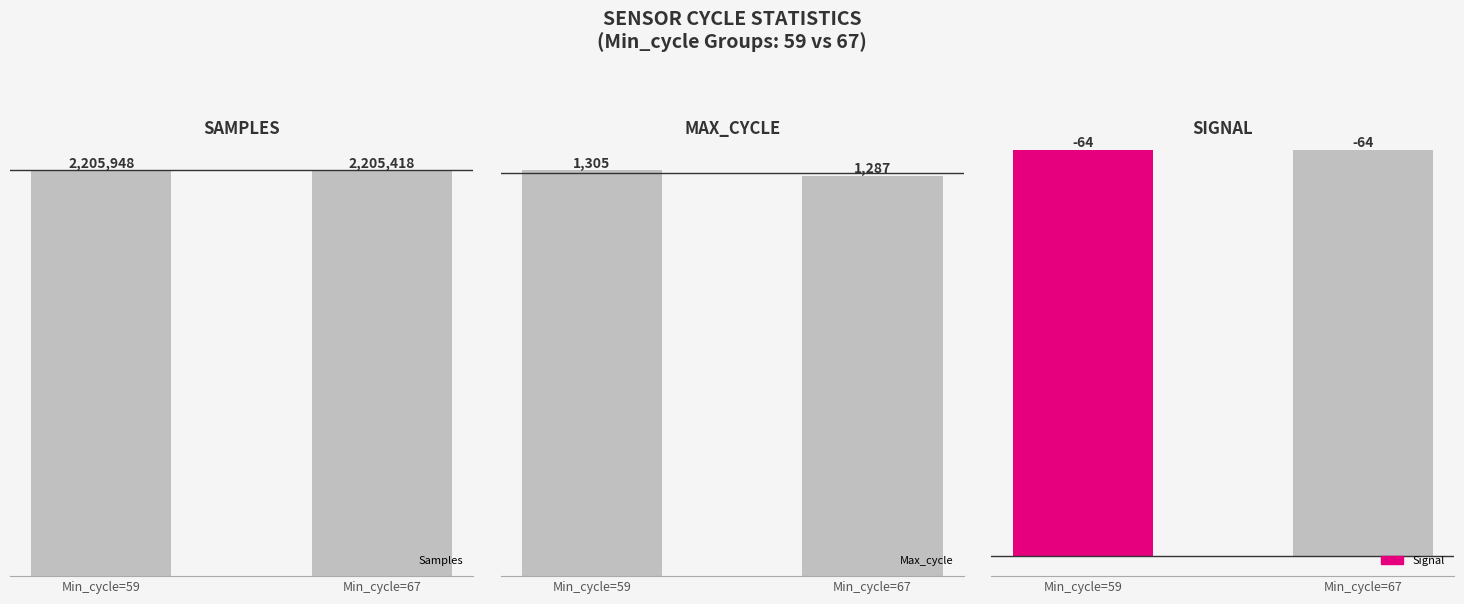

True or false: Samples has a value of 2205418 at Min_cycle=67.

True